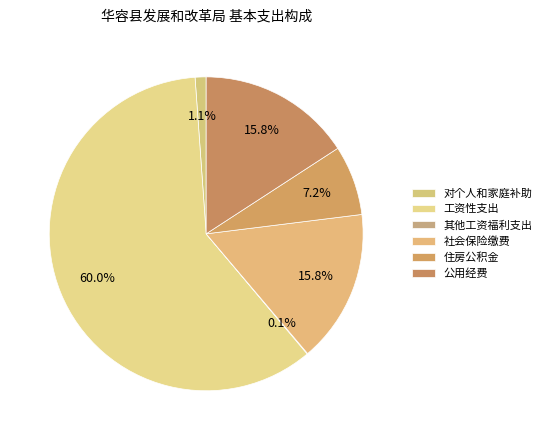

Which slice is the smallest?

其他工资福利支出